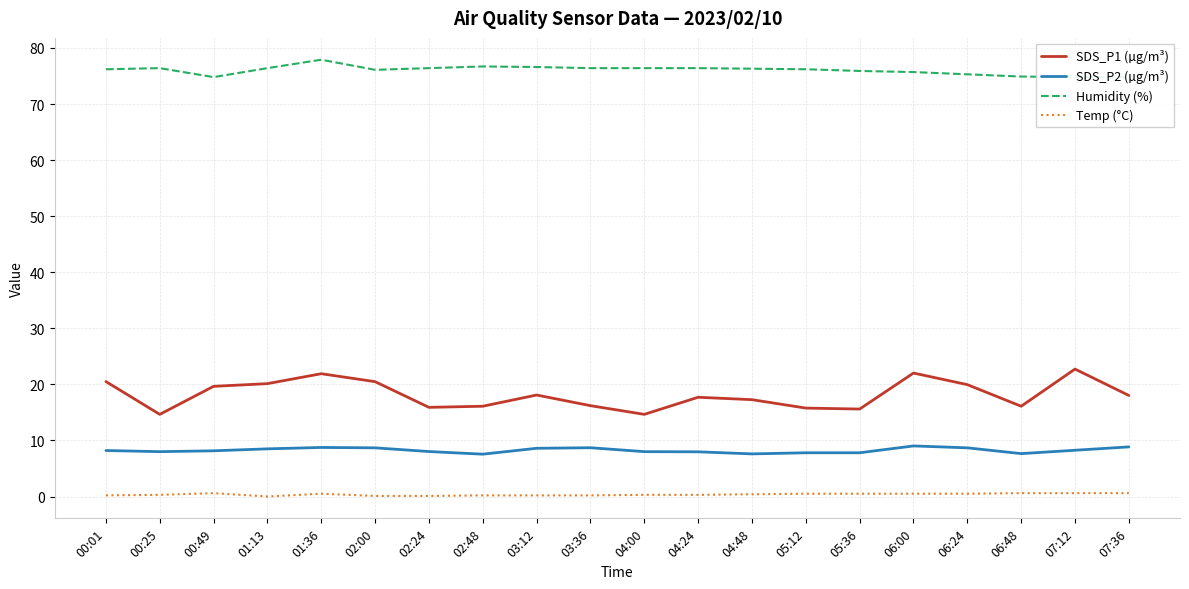

What are all the series names shown in the legend?

SDS_P1 (µg/m³), SDS_P2 (µg/m³), Humidity (%), Temp (°C)